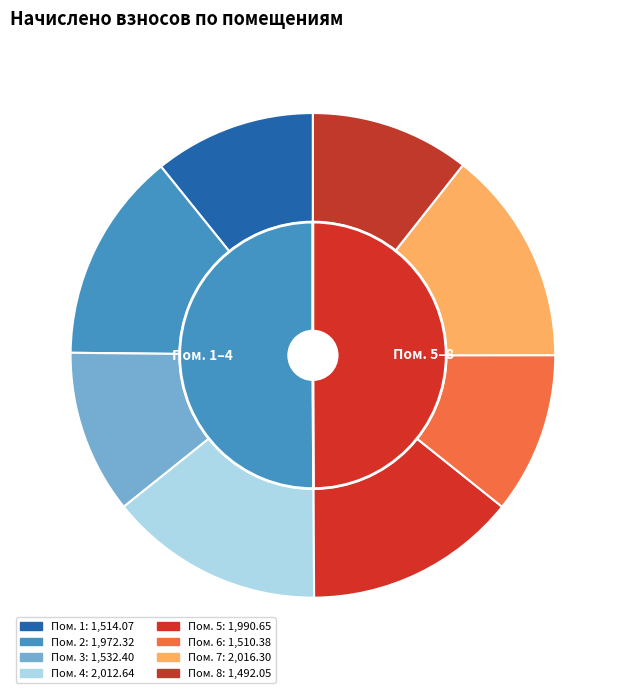

What is the smallest slice in the pie chart?

8